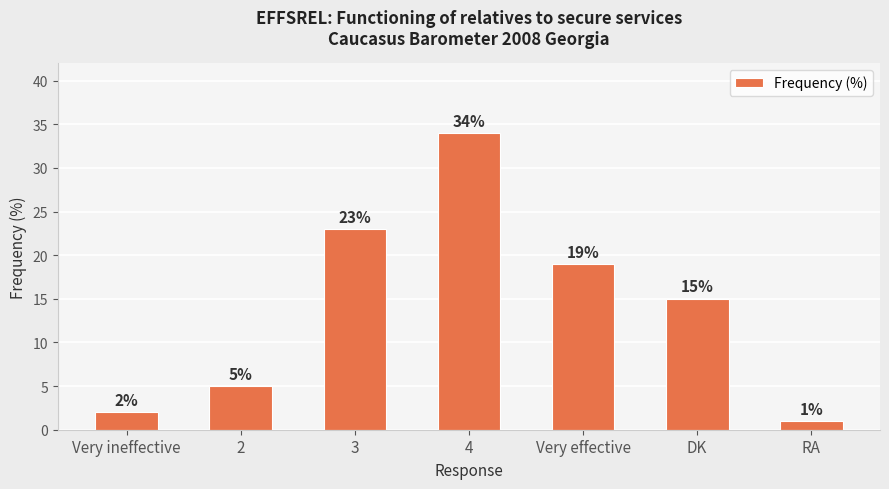

What is the difference between the values at DK and RA?

14